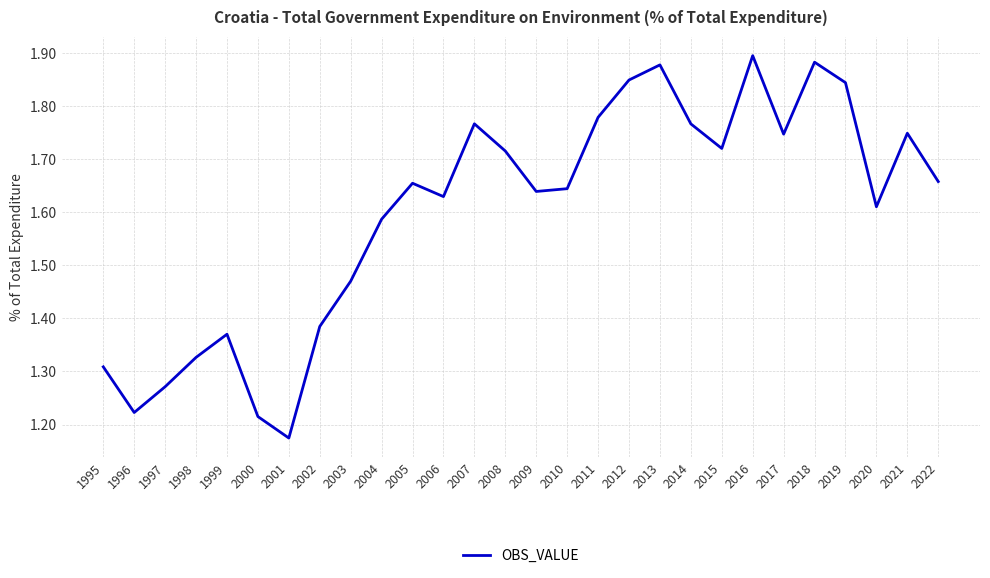

Which label corresponds to the smallest value in the chart?

2001